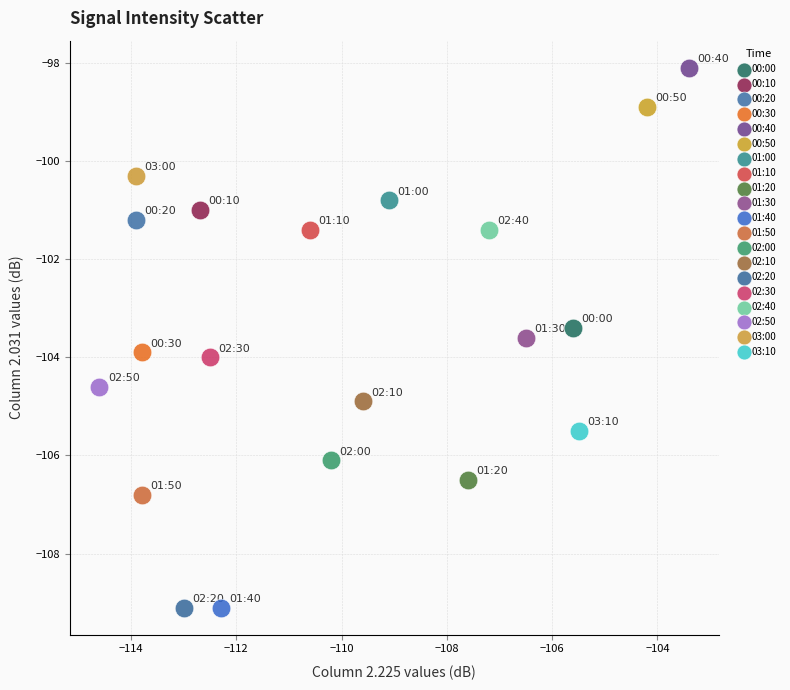

Which series reaches the maximum Y coordinate?

00:40